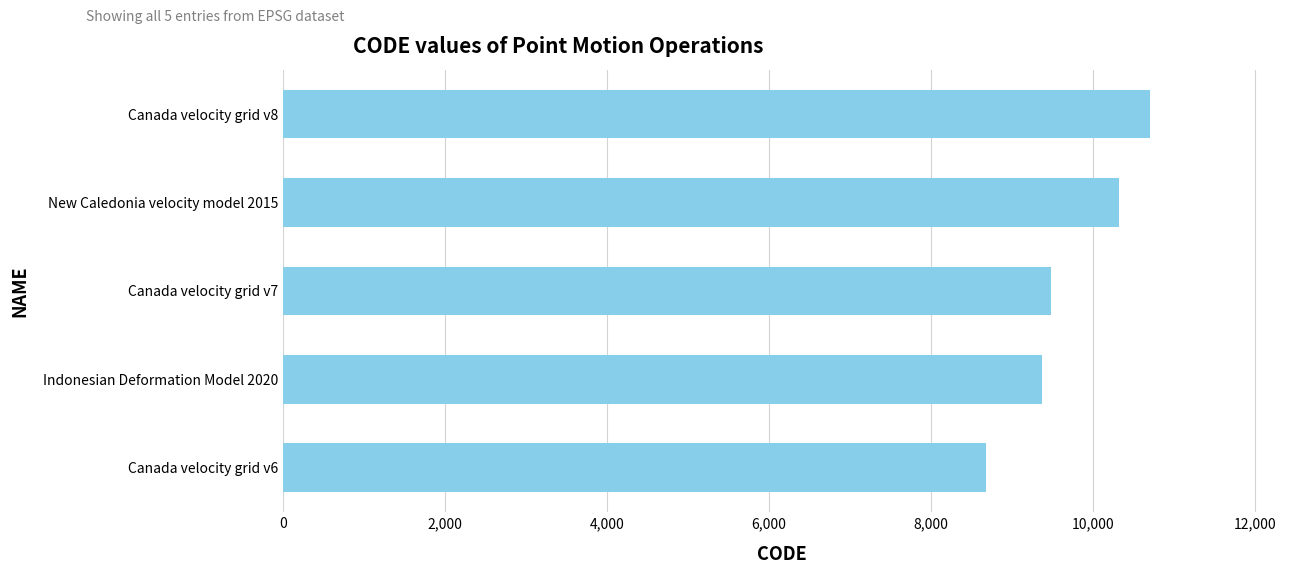

Rank the categories by value from lowest to highest.

Canada velocity grid v6, Indonesian Deformation Model 2020, Canada velocity grid v7, New Caledonia velocity model 2015, Canada velocity grid v8